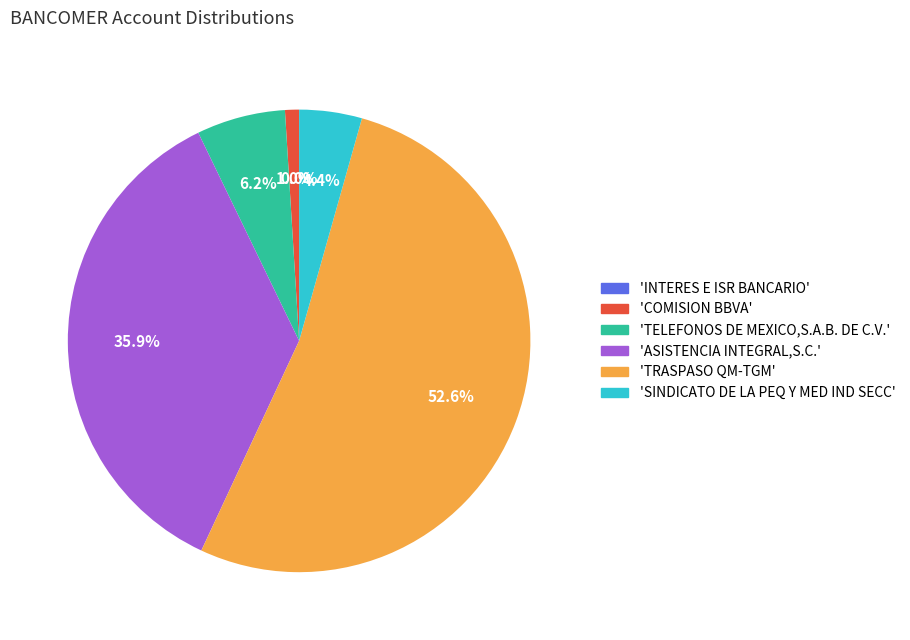

Is there a majority slice in this chart?

Yes